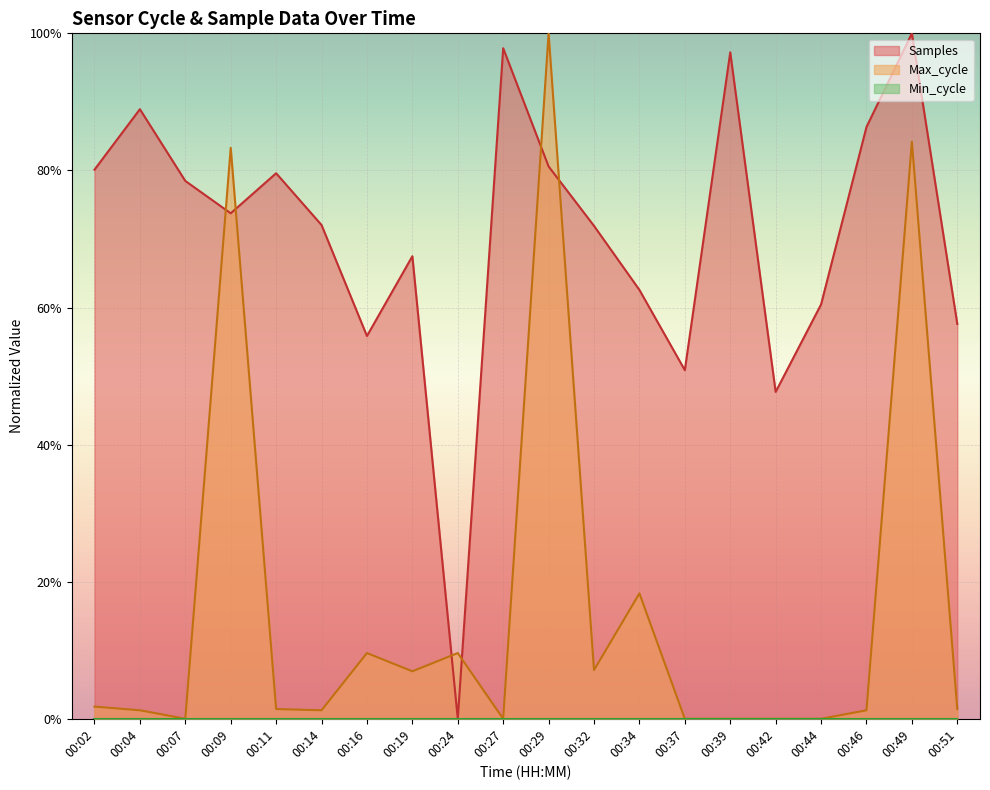

The value of Samples at 00:29 is 0.8. True or false?

True